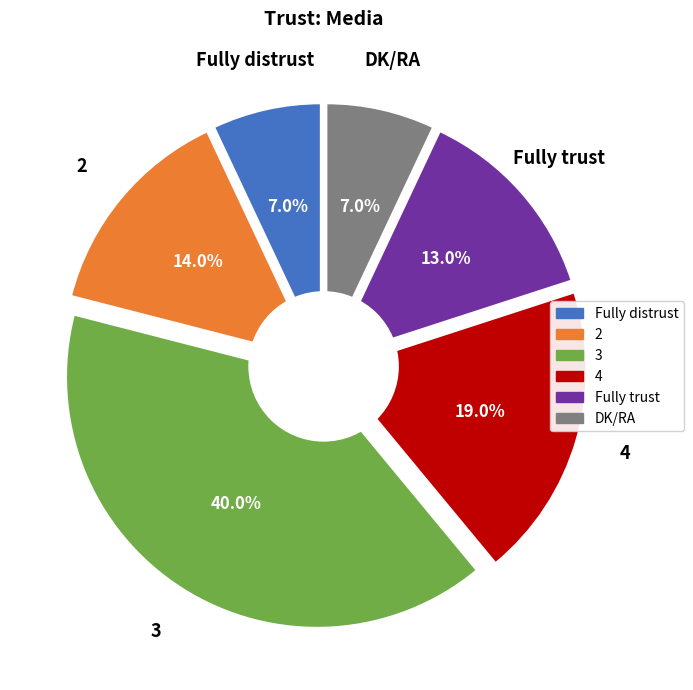

The 3 slice represents 40% of the pie. True or false?

True